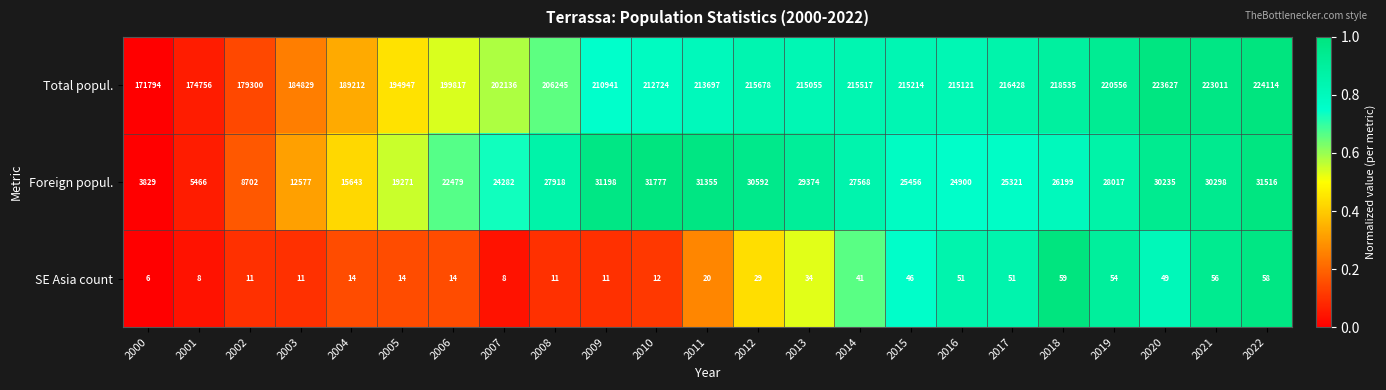

The Foreign popul. series shows 39564 at 2014. True or false?

False